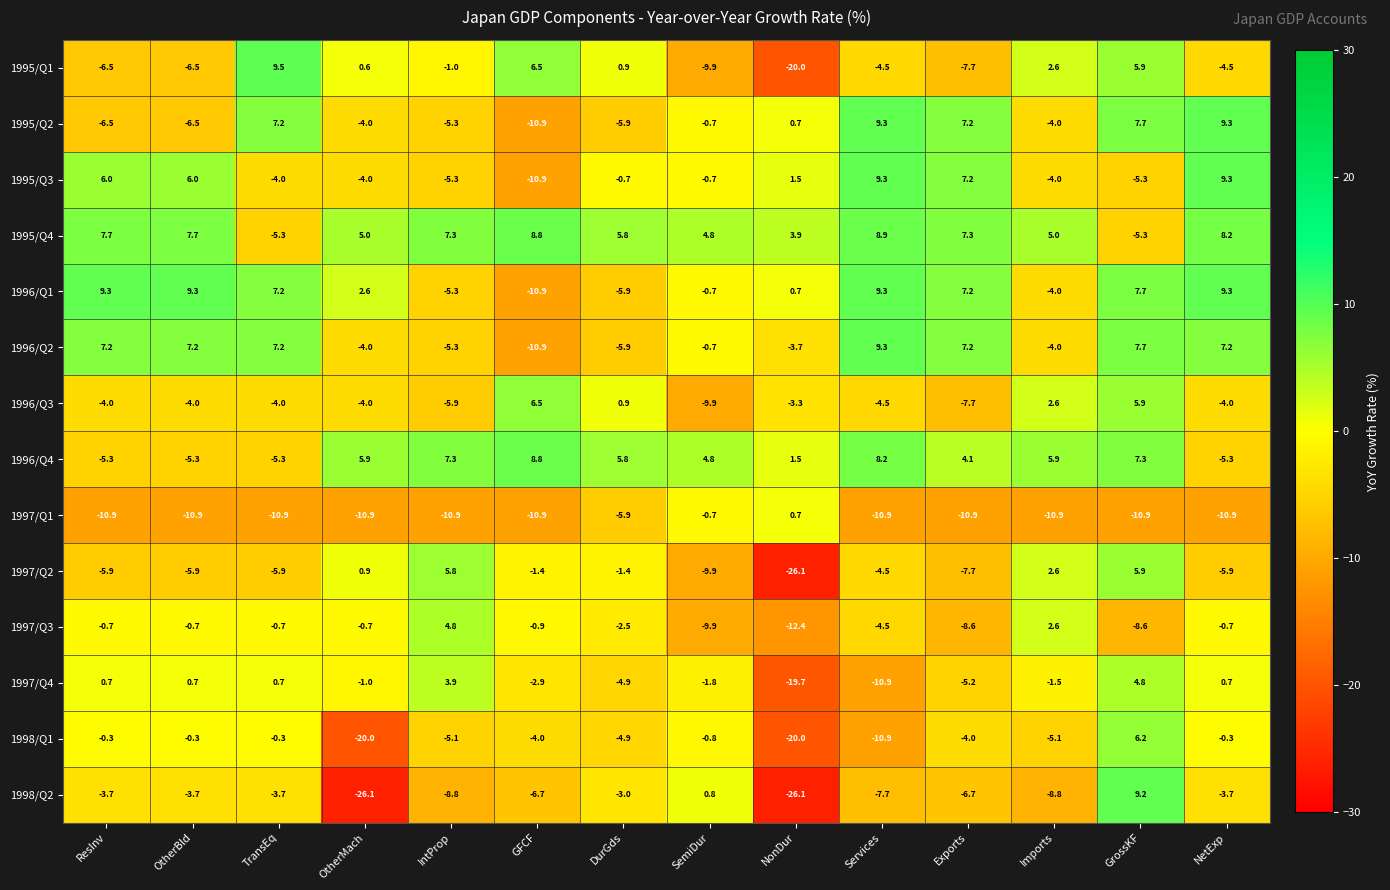

What is the difference between the maximum and minimum values in the 1995/Q4 series?

14.2